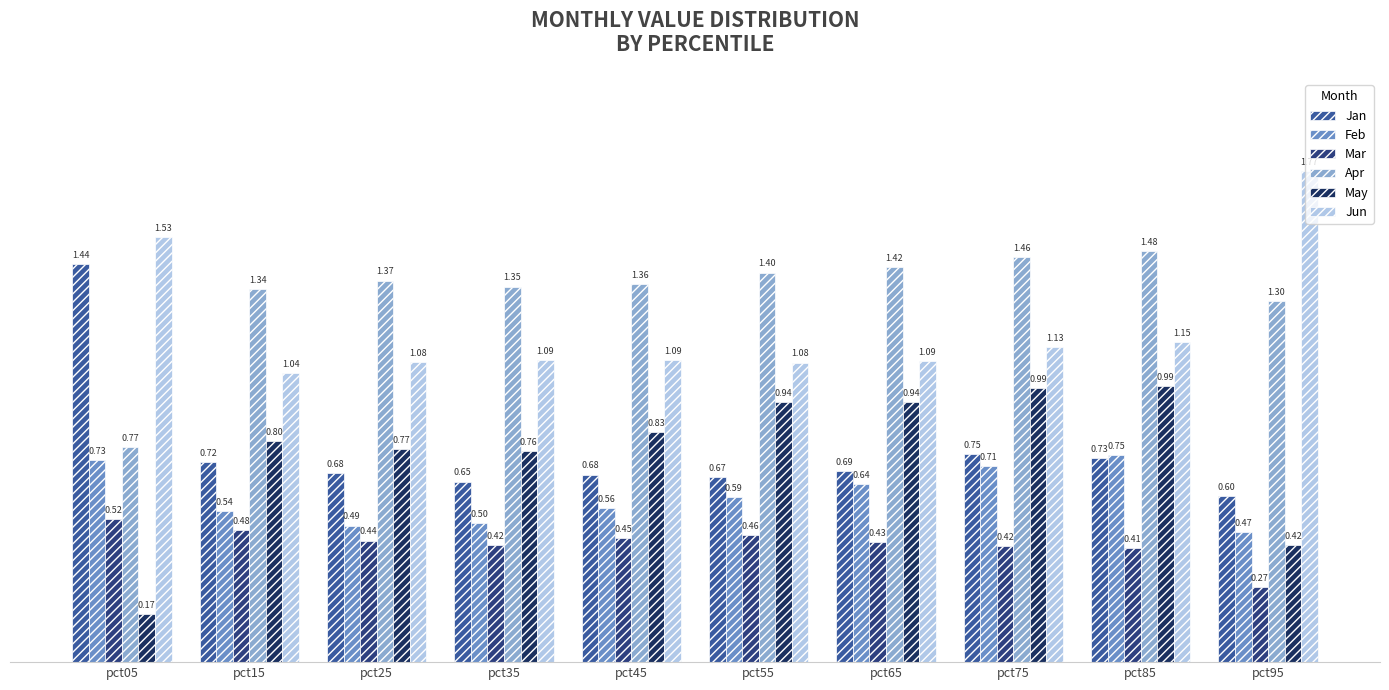

Is the value of Jan at pct45 greater than the value of Mar at pct65?

Yes